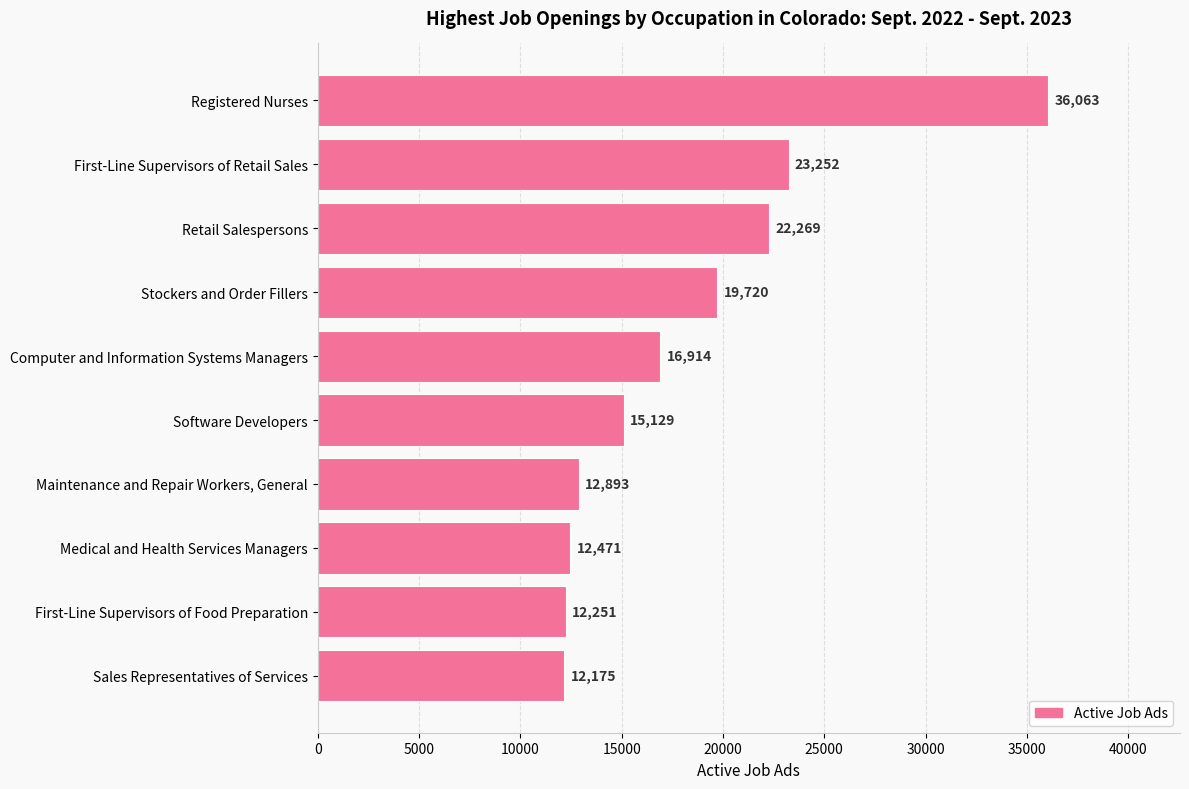

Count the number of data series in this chart.

1